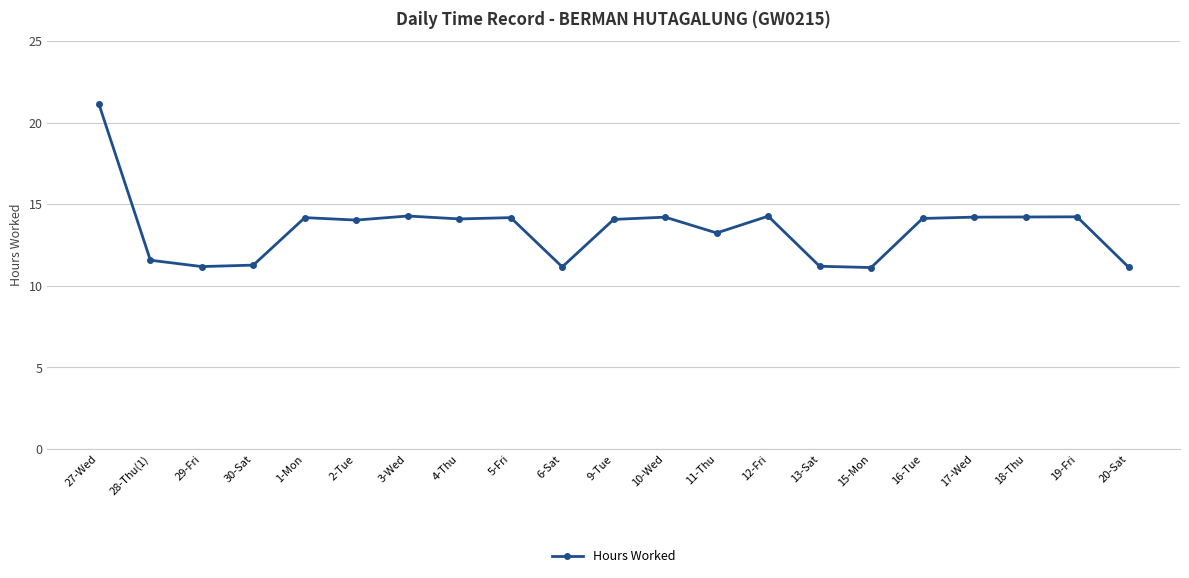

The chart shows a value of 14.2 at 1-Mon. True or false?

True